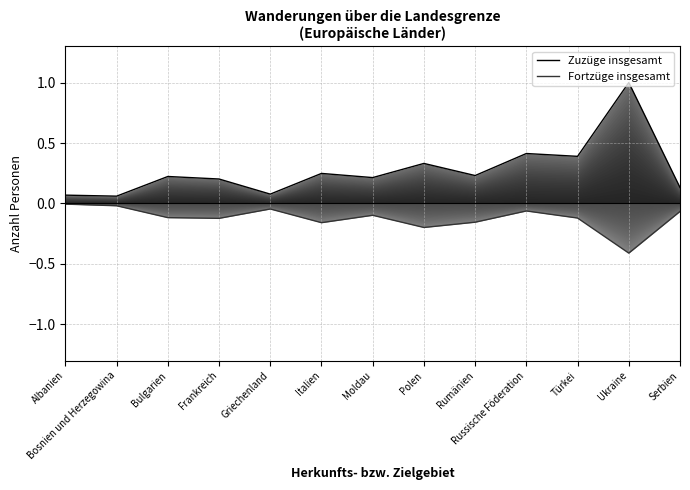

Where is Fortzüge insgesamt nearest to the value 0?

Albanien